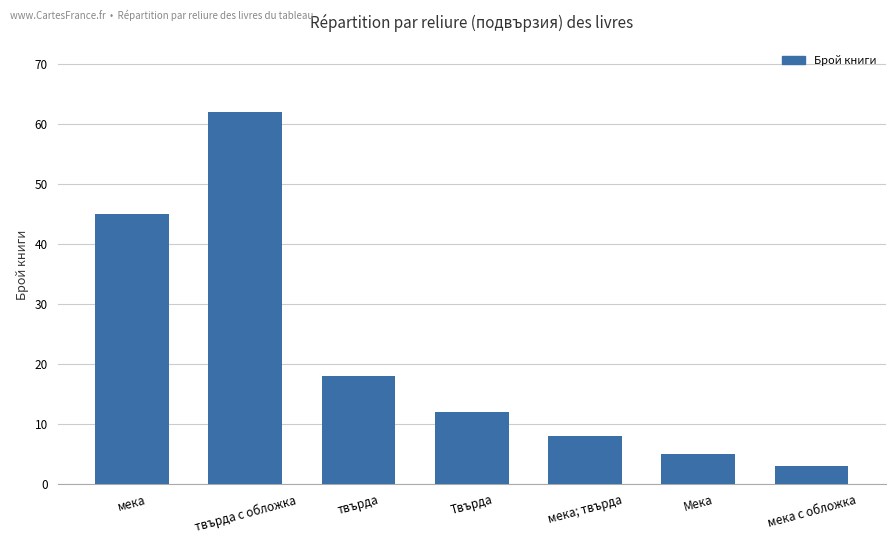

At which label does the data first exceed 12?

мека